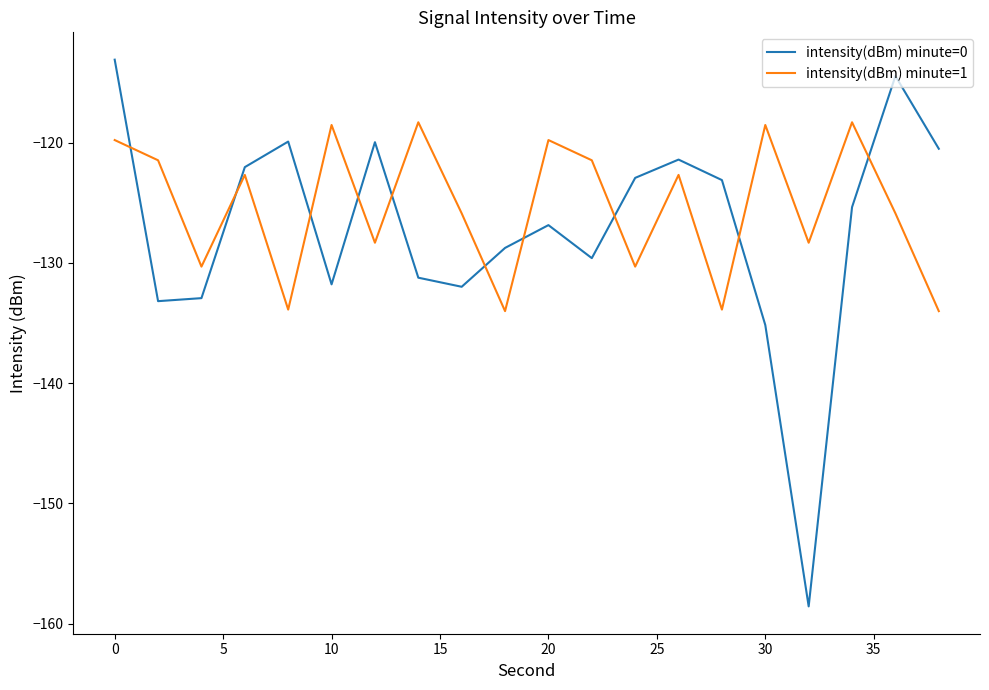

True or false: intensity(dBm) minute=1 and intensity(dBm) minute=0 cross at least once.

True